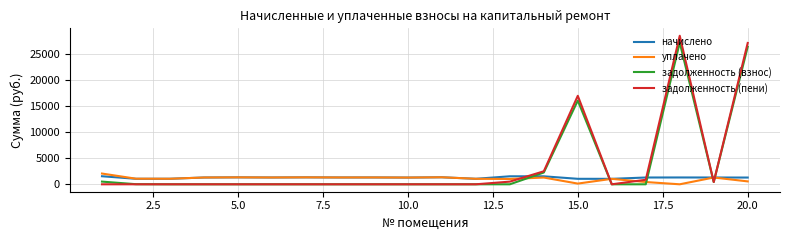

Which series has the largest range (max minus min)?

задолженность (пени)